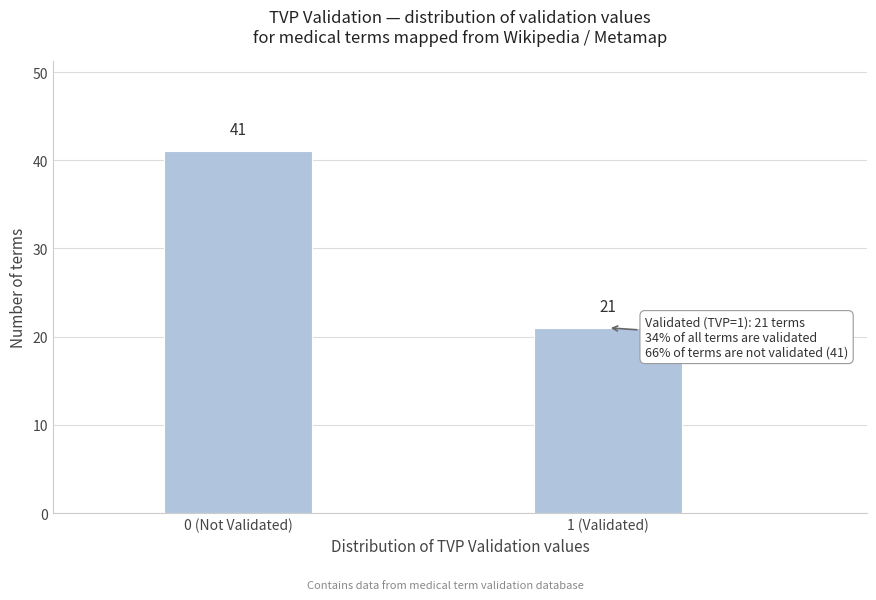

Reading left to right, transcribe all the data shown in this chart.

0 (Not Validated)=41	1 (Validated)=21